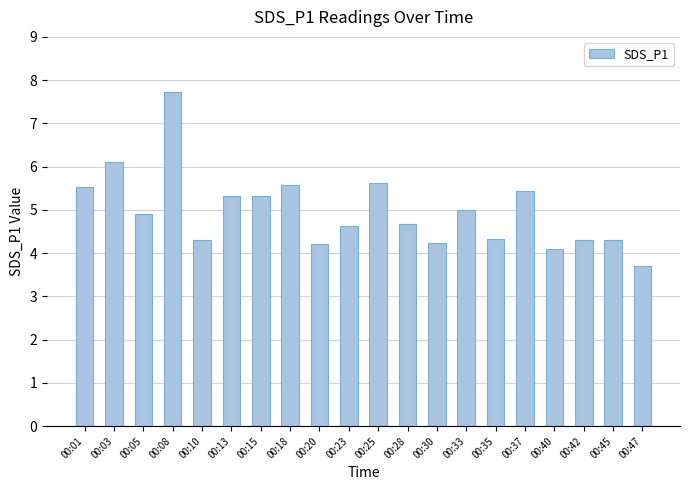

Reading right to left, transcribe all the data shown in this chart.

00:47=3.7	00:45=4.3	00:42=4.3	00:40=4.1	00:37=5.4	00:35=4.3	00:33=5.0	00:30=4.2	00:28=4.7	00:25=5.6	00:23=4.6	00:20=4.2	00:18=5.6	00:15=5.3	00:13=5.3	00:10=4.3	00:08=7.7	00:05=4.9	00:03=6.1	00:01=5.5